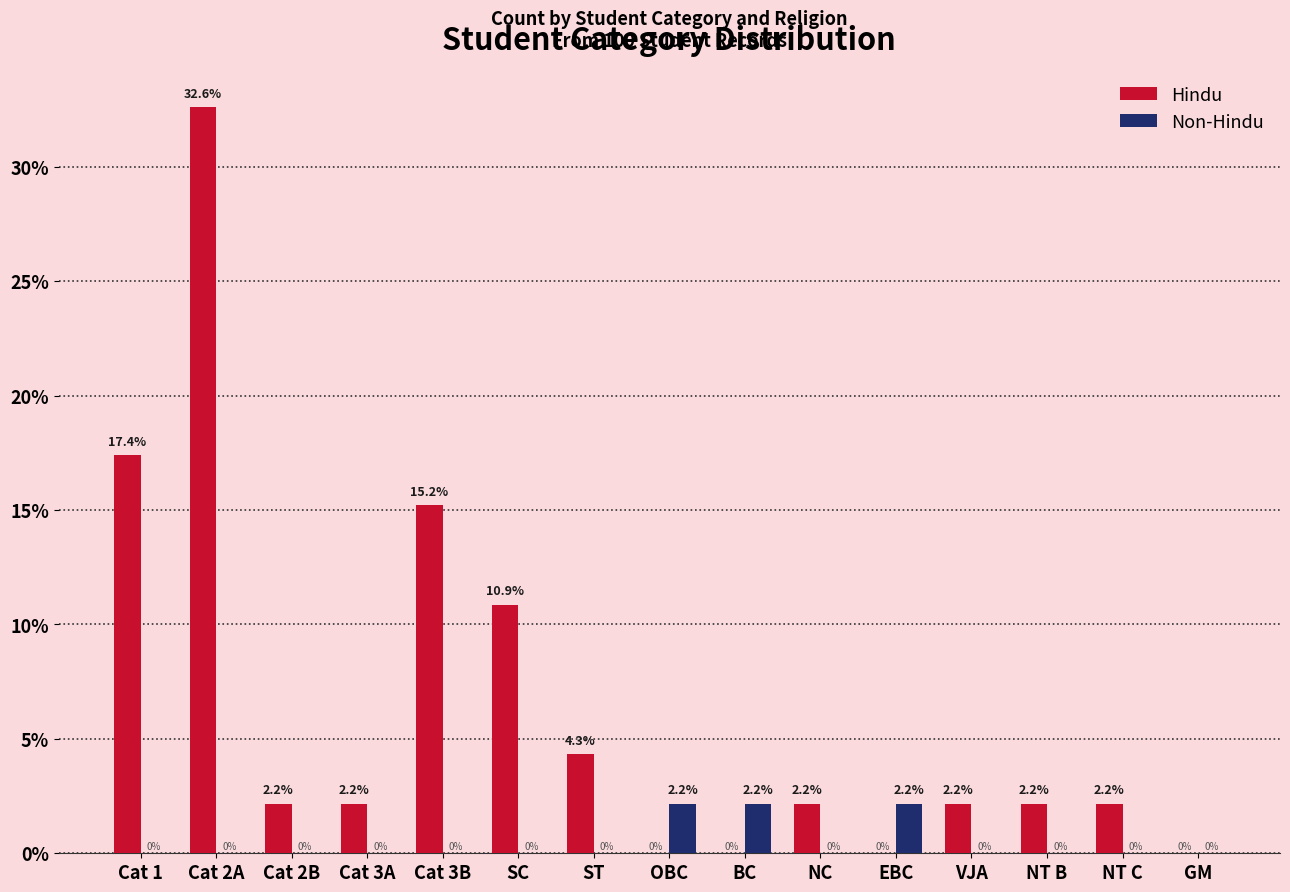

What is the average value of the Hindu series?

6.2